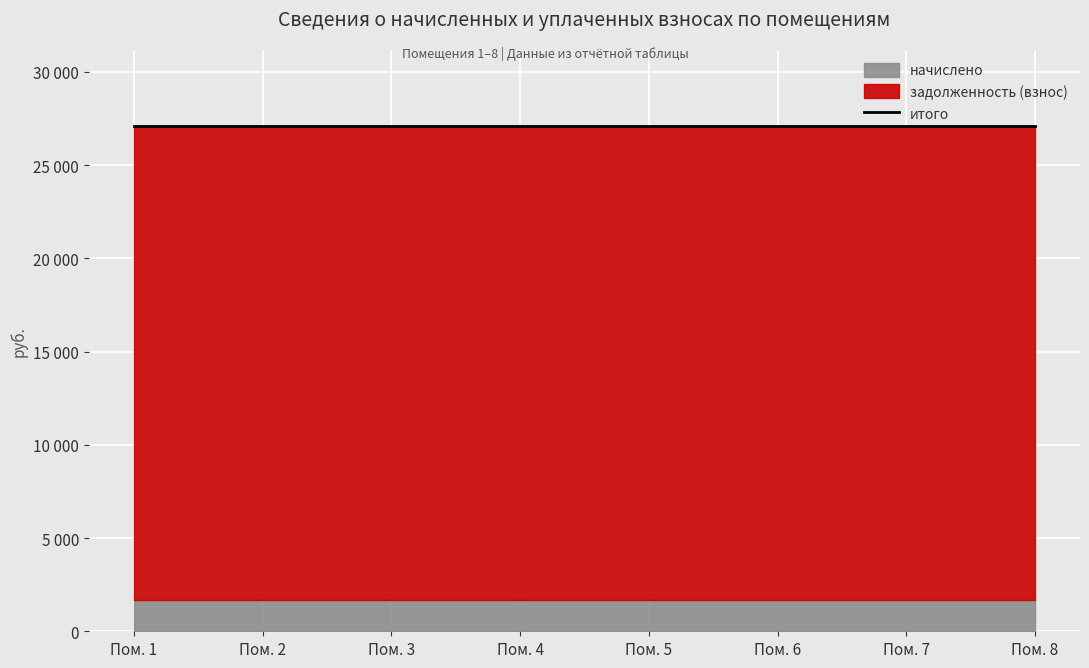

At how many categories does at least one series exceed 10895?

8